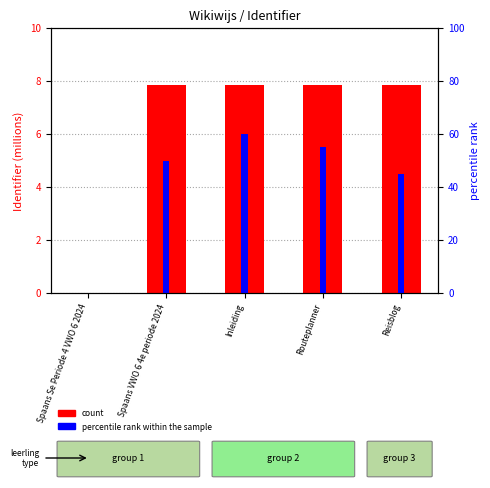

Is the value of percentile rank within the sample at Spaans VWO 6 4e periode 2024 greater than the value of Identifier (count) at Reisblog?

Yes